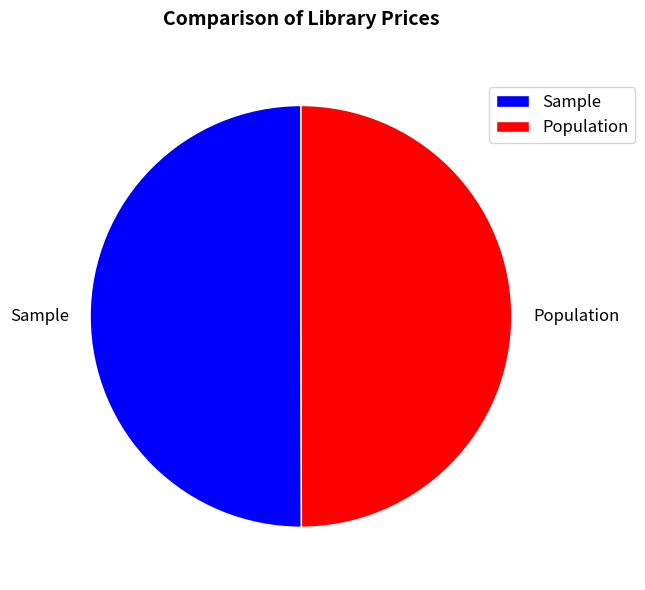

Count the number of slices in the pie.

2